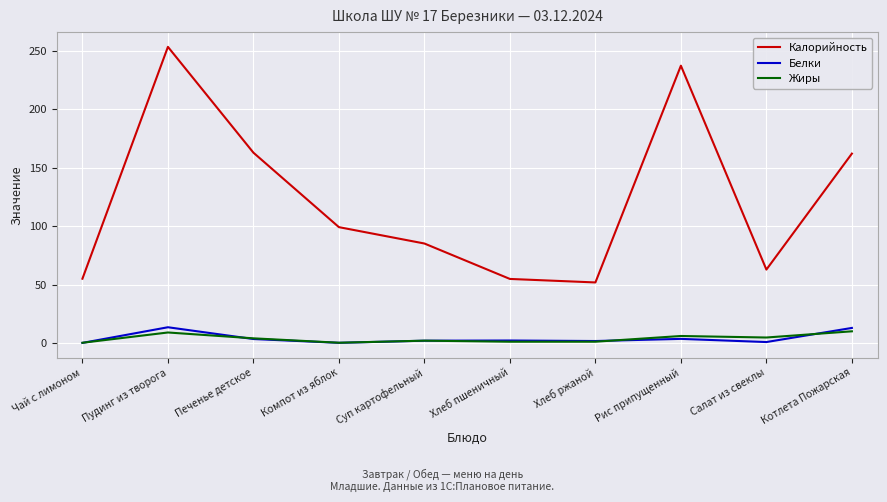

Which series ends up on top after the final intersection of Белки and Жиры?

Белки